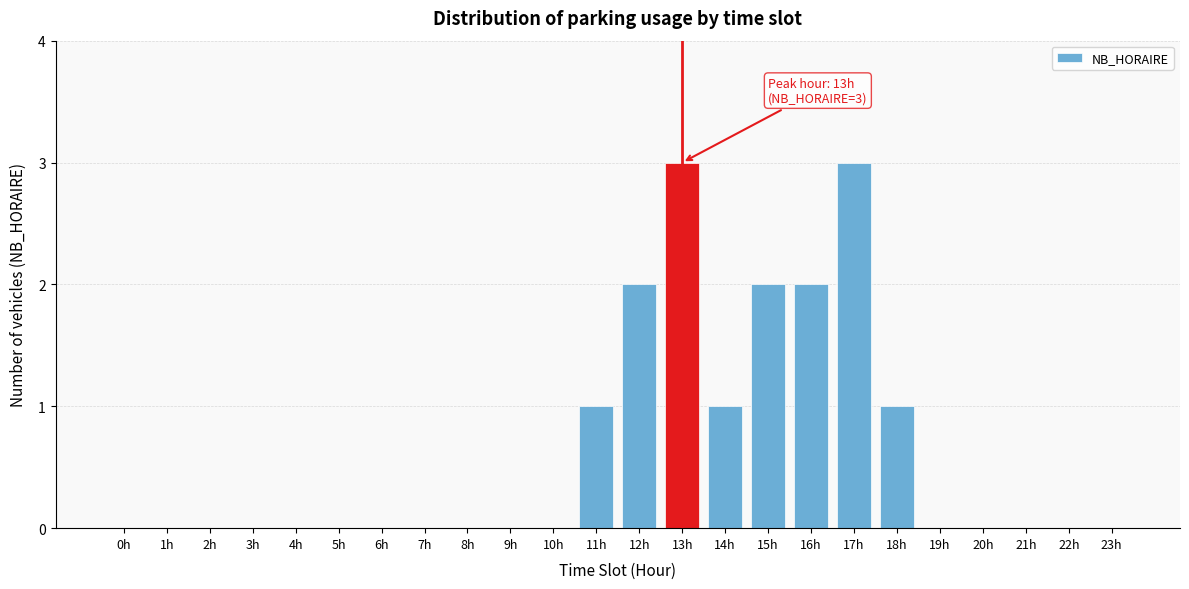

Reading left to right, what are all the values shown in this chart?

0h=0	1h=0	2h=0	3h=0	4h=0	5h=0	6h=0	7h=0	8h=0	9h=0	10h=0	11h=1	12h=2	13h=3	14h=1	15h=2	16h=2	17h=3	18h=1	19h=0	20h=0	21h=0	22h=0	23h=0